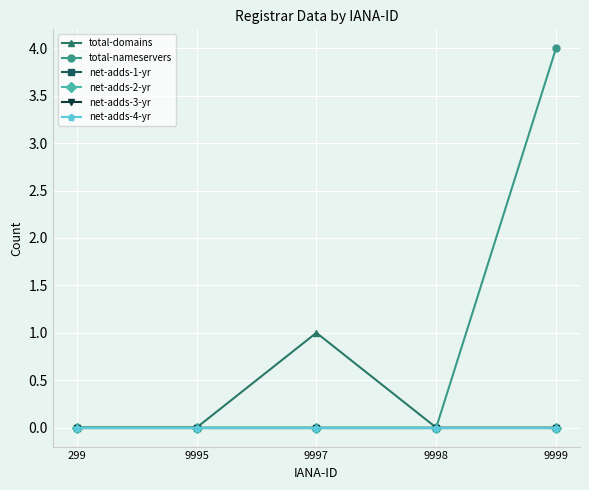

Which series has the largest total across all categories?

total-nameservers